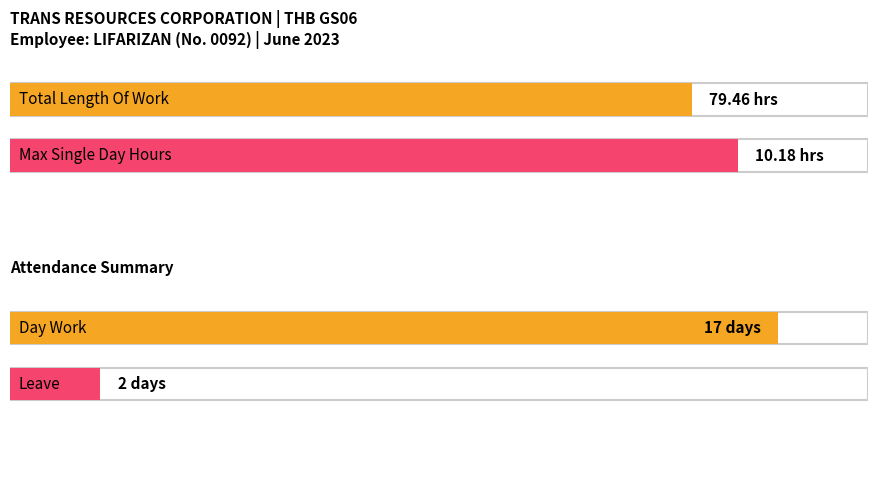

What is the sum of all Length Of Work (hours) values?

79.5